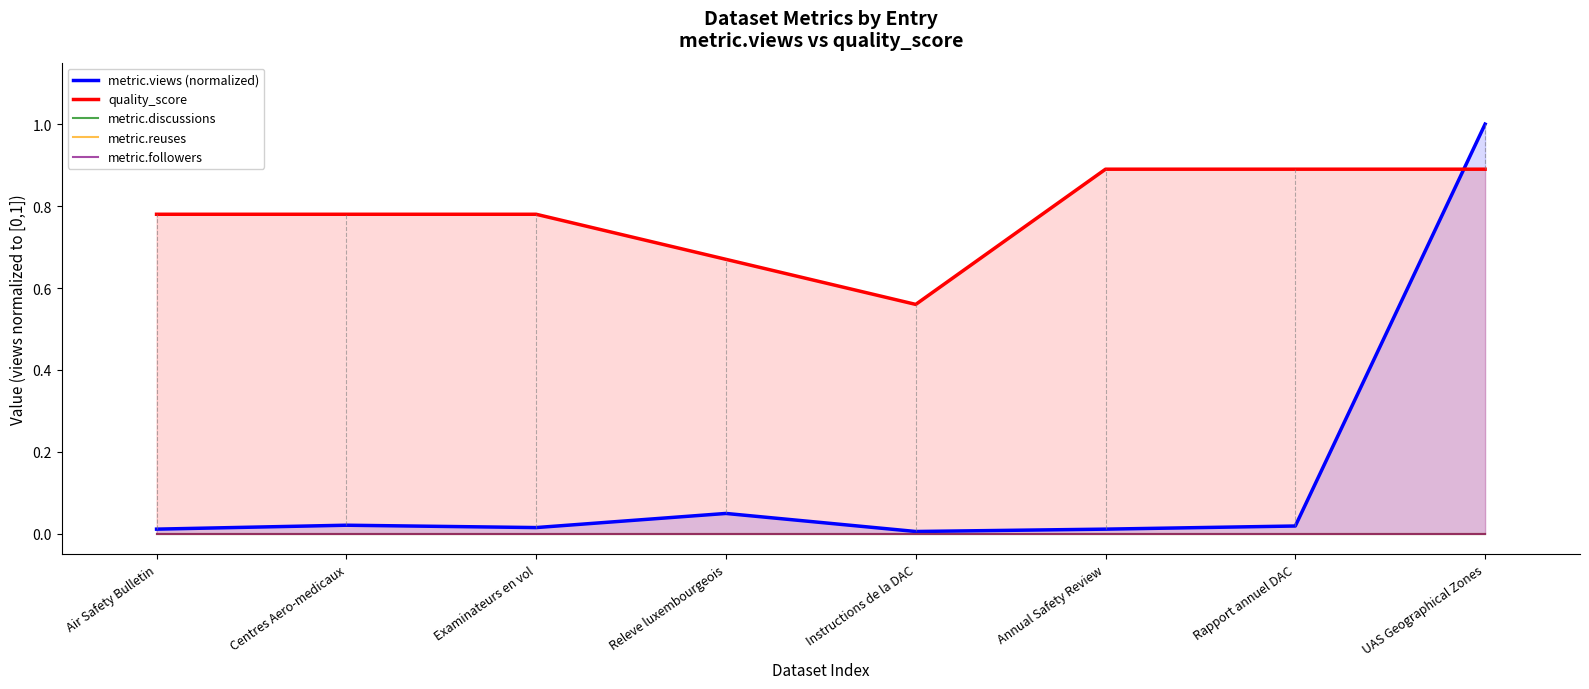

Reading right to left, what are all the values shown in this chart?

metric.views (normalized): UAS Geographical Zones=1.0	Rapport annuel DAC=0.0	Annual Safety Review=0.0	Instructions de la DAC=0.0	Releve luxembourgeois=0.0	Examinateurs en vol=0.0	Centres Aero-medicaux=0.0	Air Safety Bulletin=0.0
quality_score: UAS Geographical Zones=0.9	Rapport annuel DAC=0.9	Annual Safety Review=0.9	Instructions de la DAC=0.6	Releve luxembourgeois=0.7	Examinateurs en vol=0.8	Centres Aero-medicaux=0.8	Air Safety Bulletin=0.8
metric.discussions: UAS Geographical Zones=0.0	Rapport annuel DAC=0.0	Annual Safety Review=0.0	Instructions de la DAC=0.0	Releve luxembourgeois=0.0	Examinateurs en vol=0.0	Centres Aero-medicaux=0.0	Air Safety Bulletin=0.0
metric.reuses: UAS Geographical Zones=0.0	Rapport annuel DAC=0.0	Annual Safety Review=0.0	Instructions de la DAC=0.0	Releve luxembourgeois=0.0	Examinateurs en vol=0.0	Centres Aero-medicaux=0.0	Air Safety Bulletin=0.0
metric.followers: UAS Geographical Zones=0.0	Rapport annuel DAC=0.0	Annual Safety Review=0.0	Instructions de la DAC=0.0	Releve luxembourgeois=0.0	Examinateurs en vol=0.0	Centres Aero-medicaux=0.0	Air Safety Bulletin=0.0